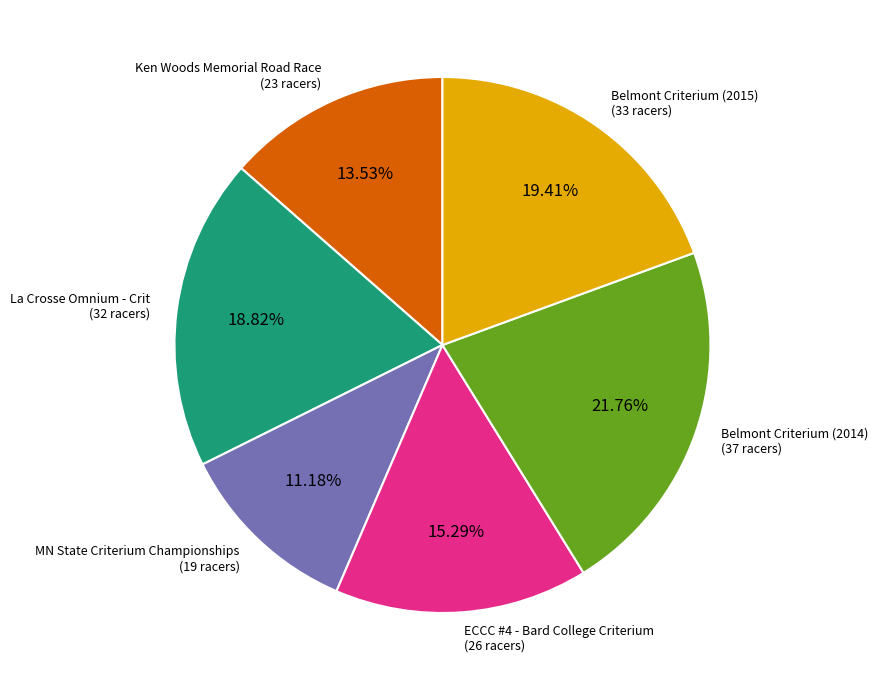

Is there a majority slice in this chart?

No